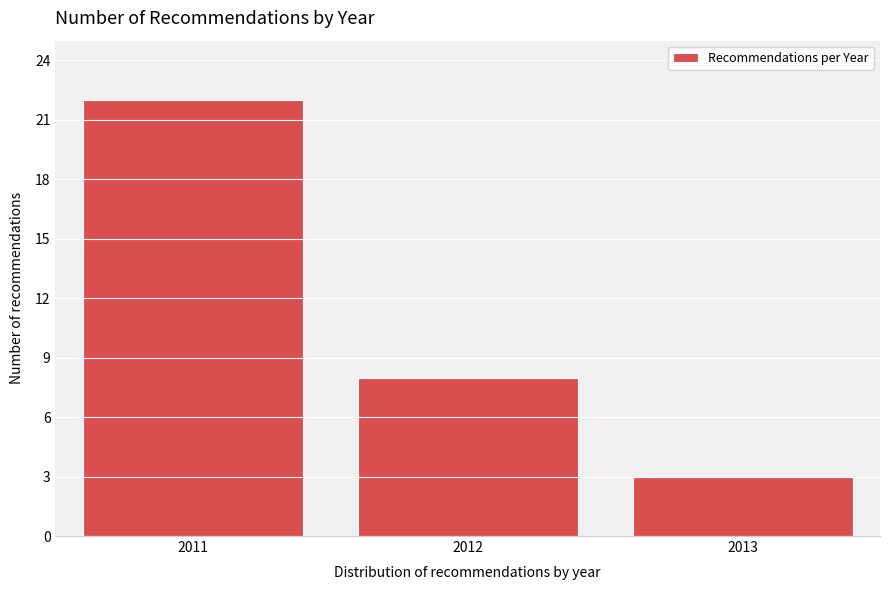

Reading left to right, list all the values displayed in this chart.

2011=22	2012=8	2013=3